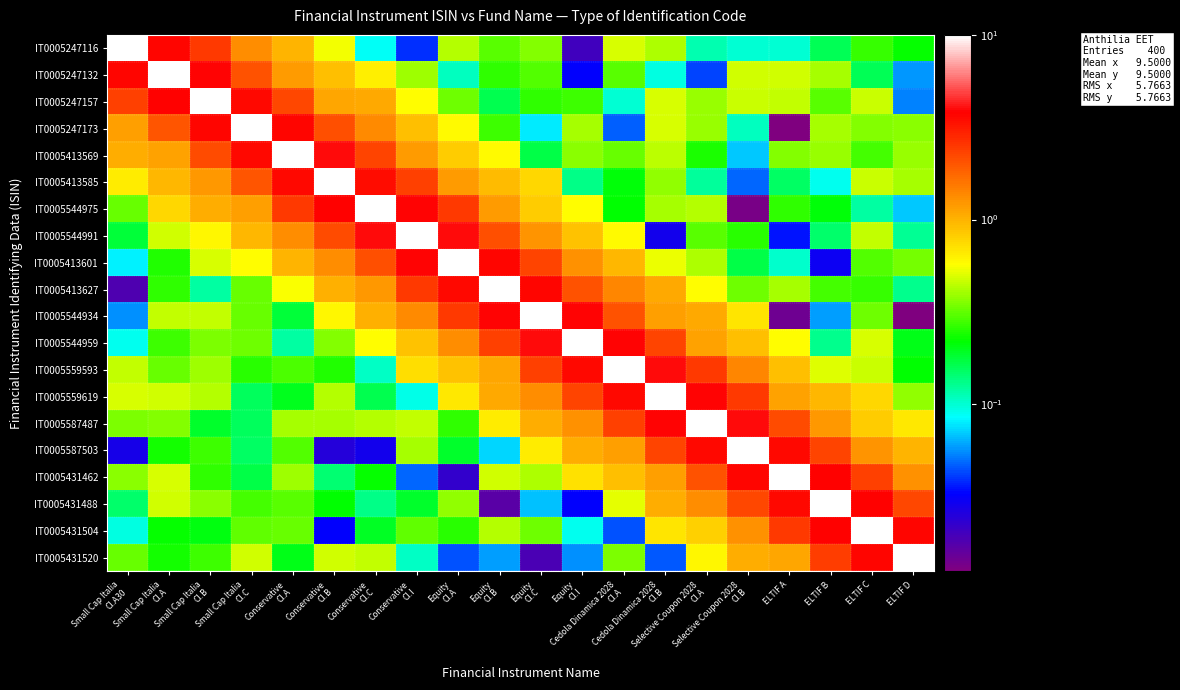

Count the number of categories in the chart.

20